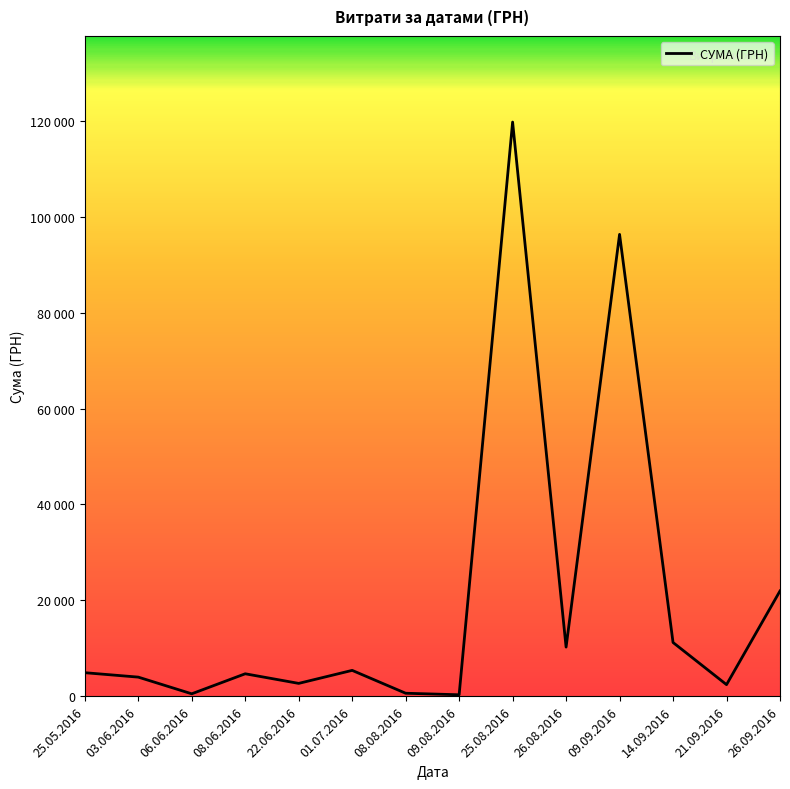

What is the label of the 3rd point from the right?

14.09.2016